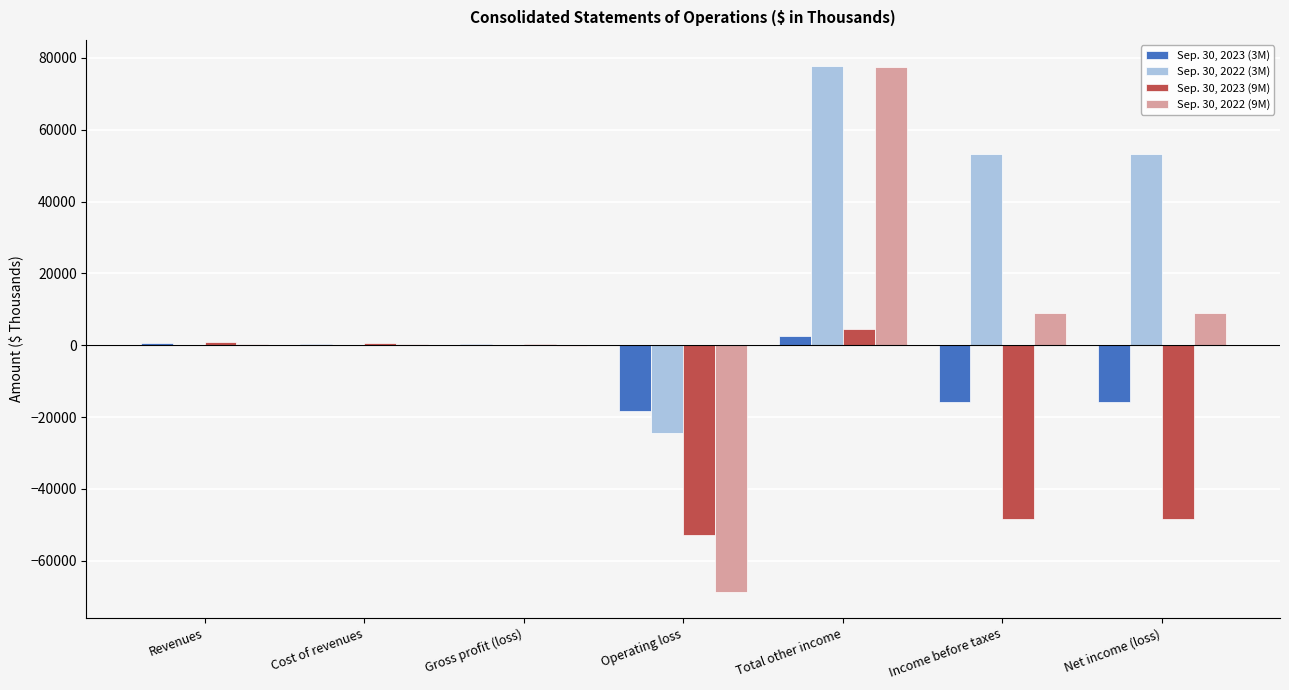

What is the sum of the Sep. 30, 2022 (3M) values at Income before taxes and Revenues?

53318